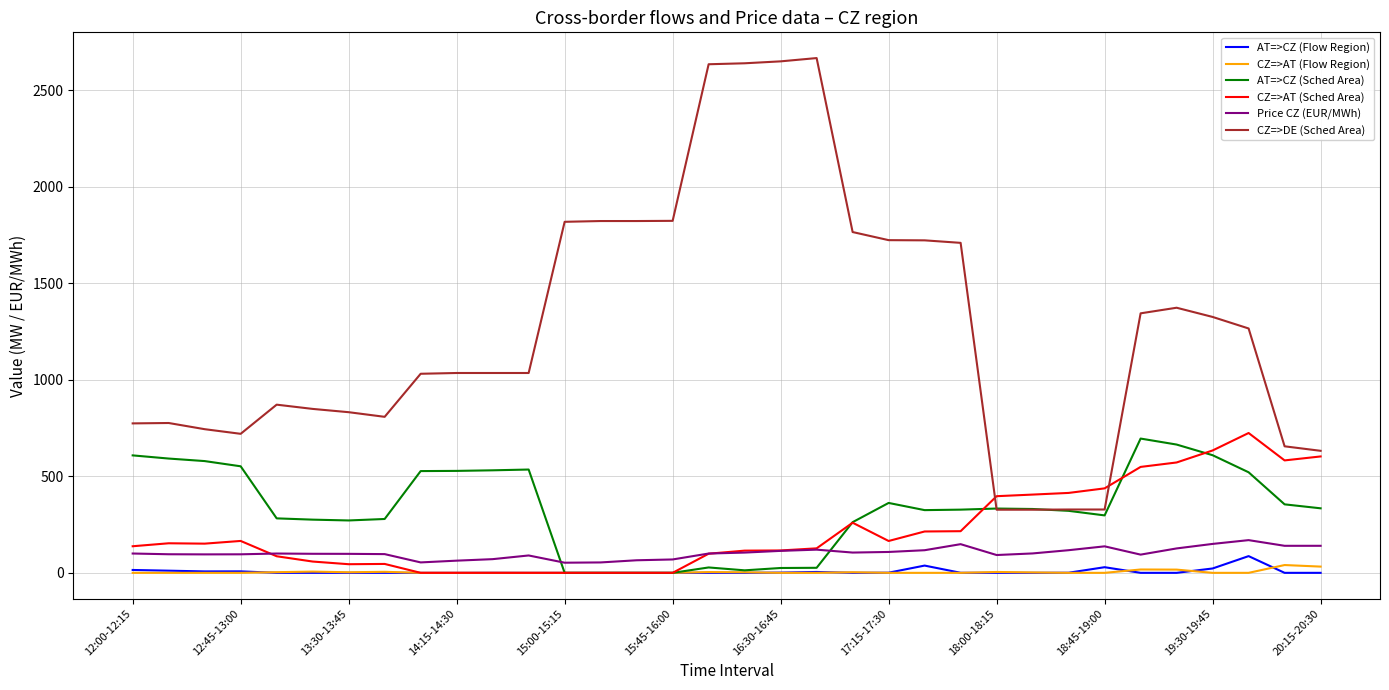

Which series has the largest total across all categories?

CZ=>DE (Sched Area)